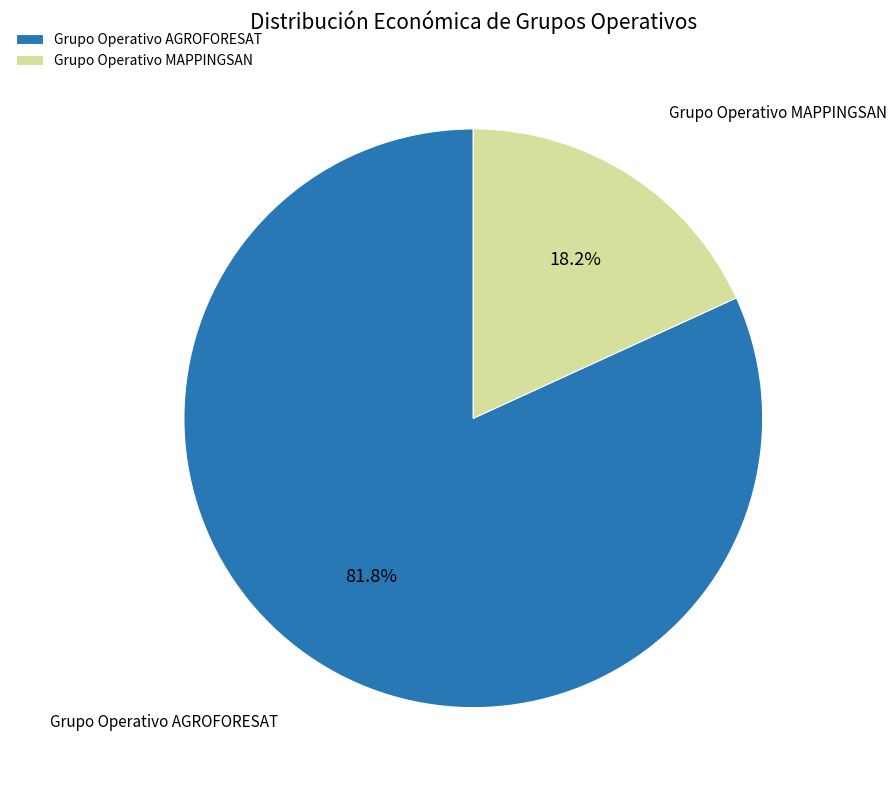

Which category accounts for the majority?

Grupo Operativo AGROFORESAT